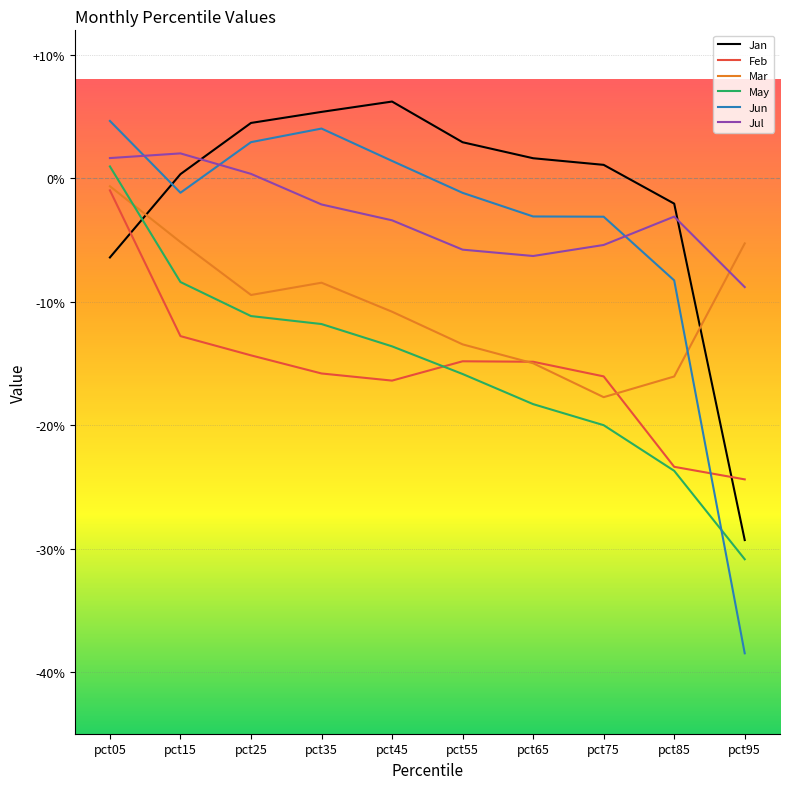

Does the chart have visible grid lines?

Yes